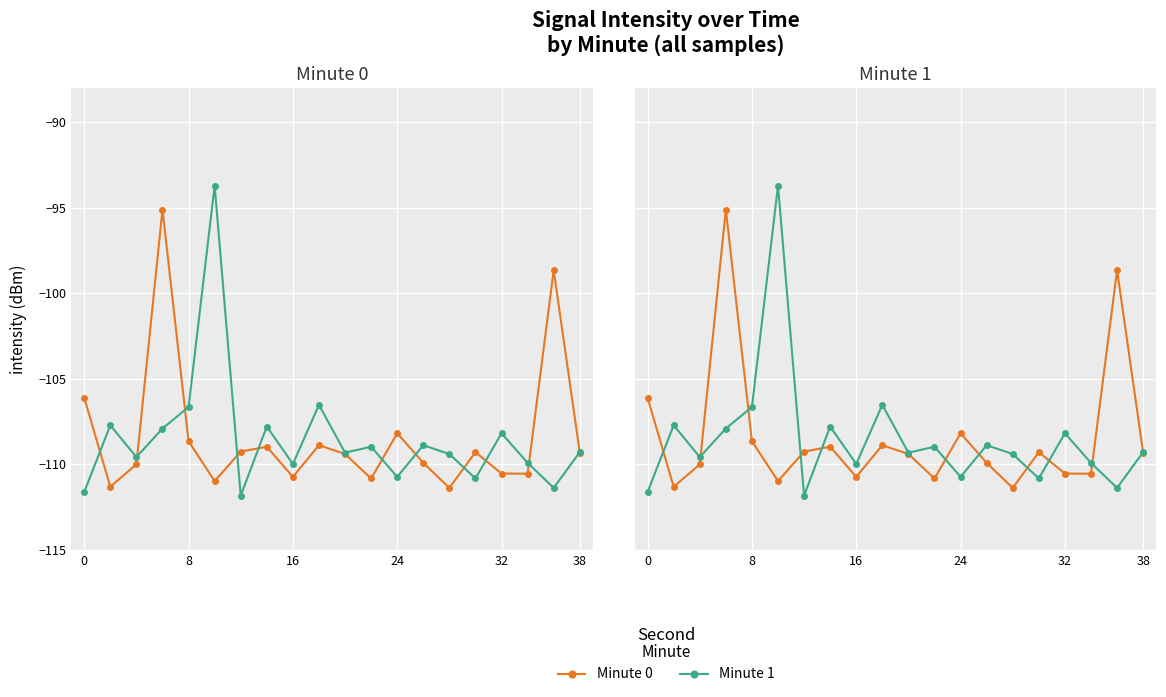

Rank the series by their average value, from highest to lowest.

minute 0 intensity, minute 1 intensity